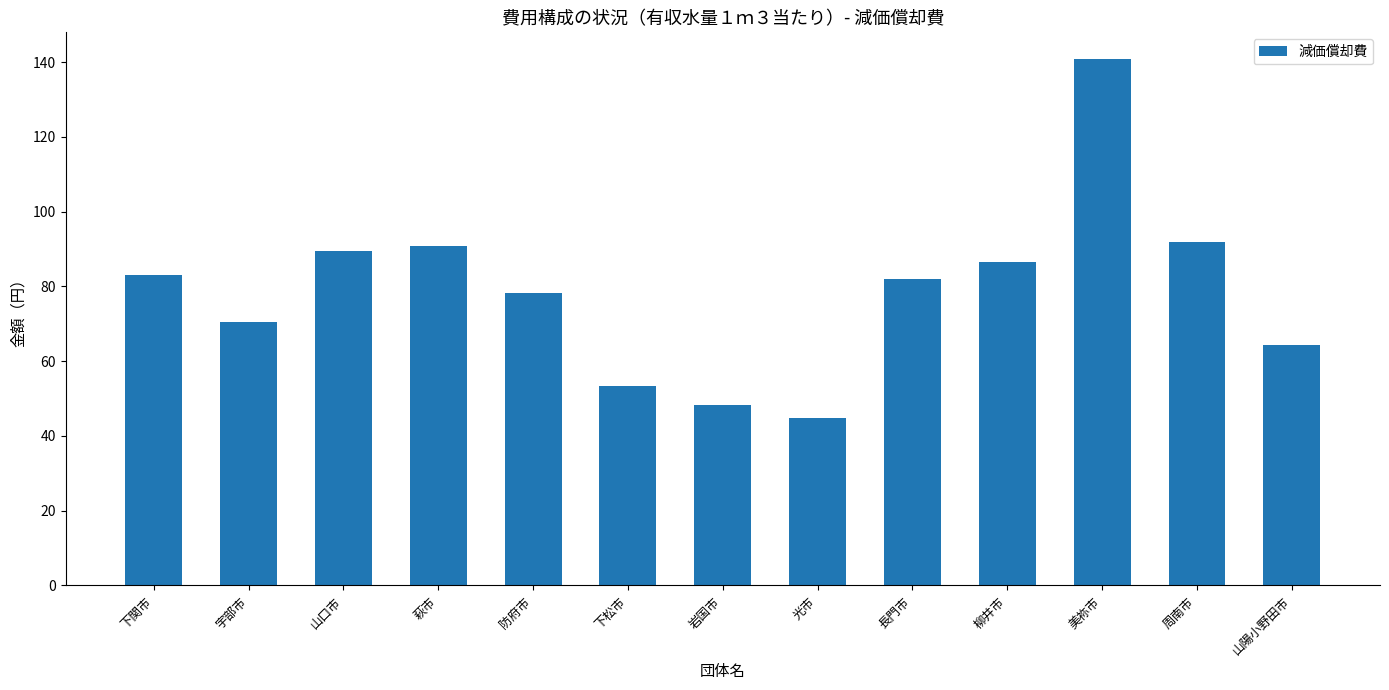

What is the sum of the values at 光市 and 美祢市?

185.8